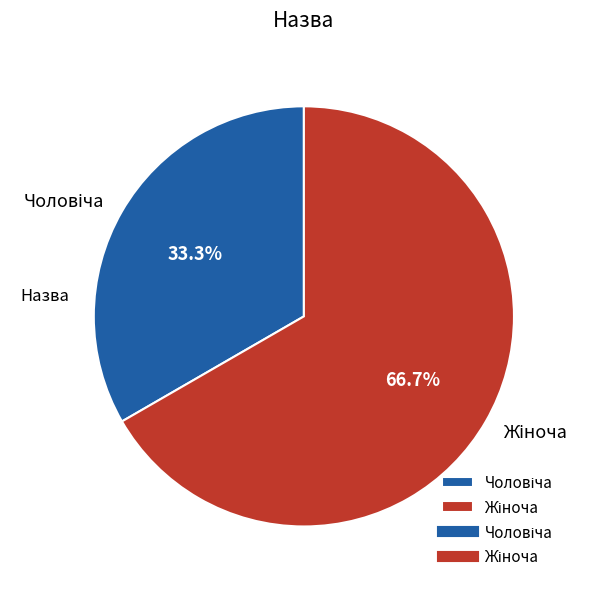

Is there a majority slice in this chart?

Yes